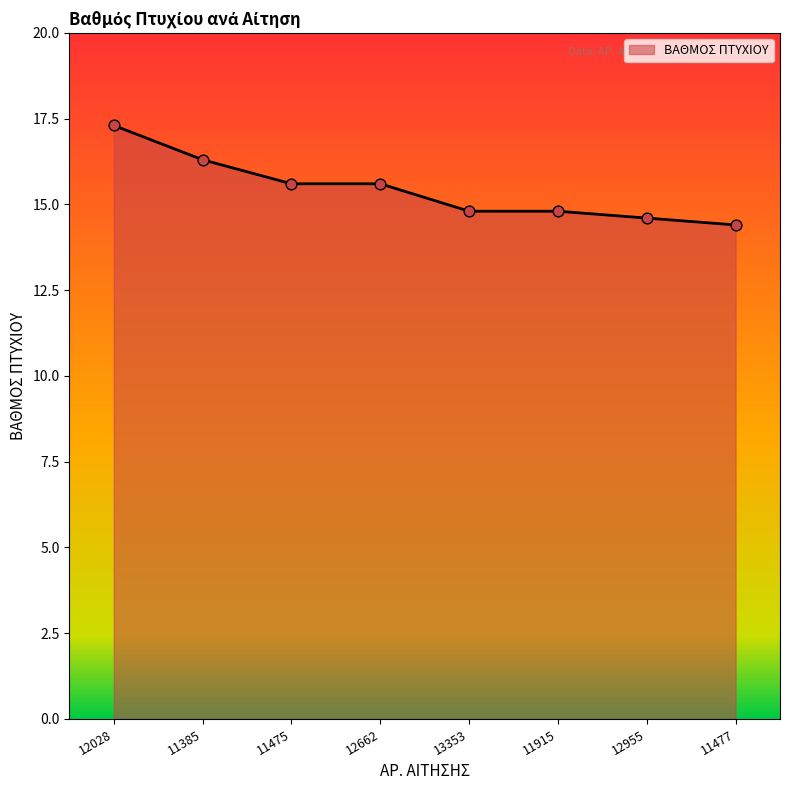

Approximately how many times larger is the value at 11915 compared to 12662?

0.9